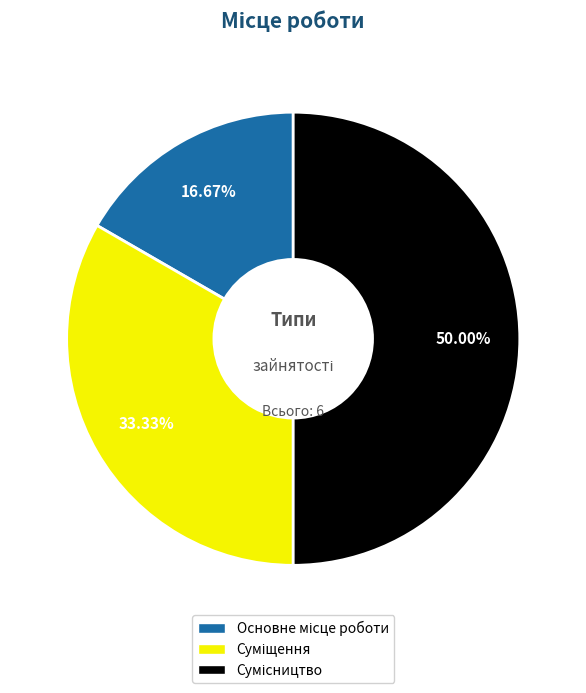

How many segments does this pie chart have?

3